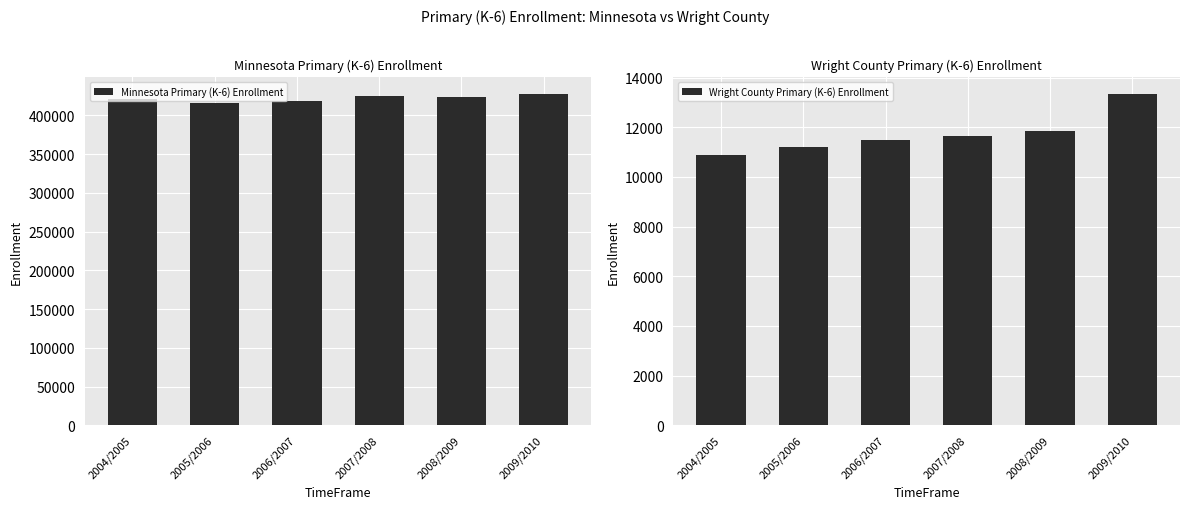

True or false: Minnesota Primary (K-6) Enrollment has a value of 587337 at 2007/2008.

False